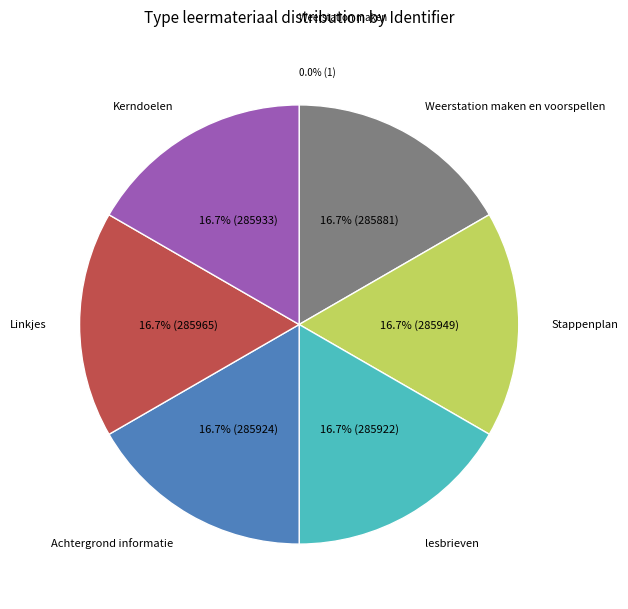

Is there any slice that represents more than half of the pie?

No